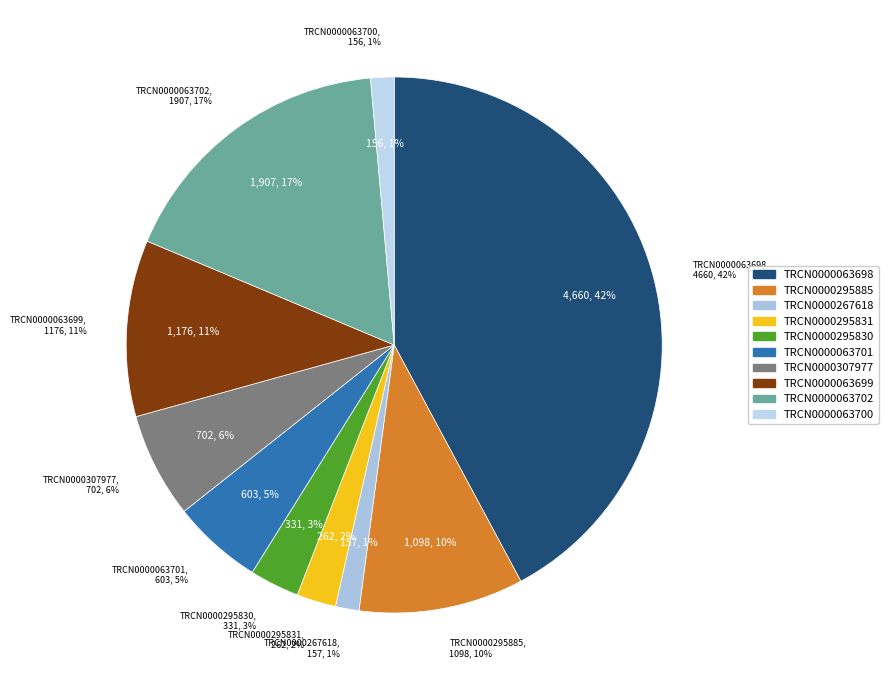

Which slice is the largest?

TRCN0000063698